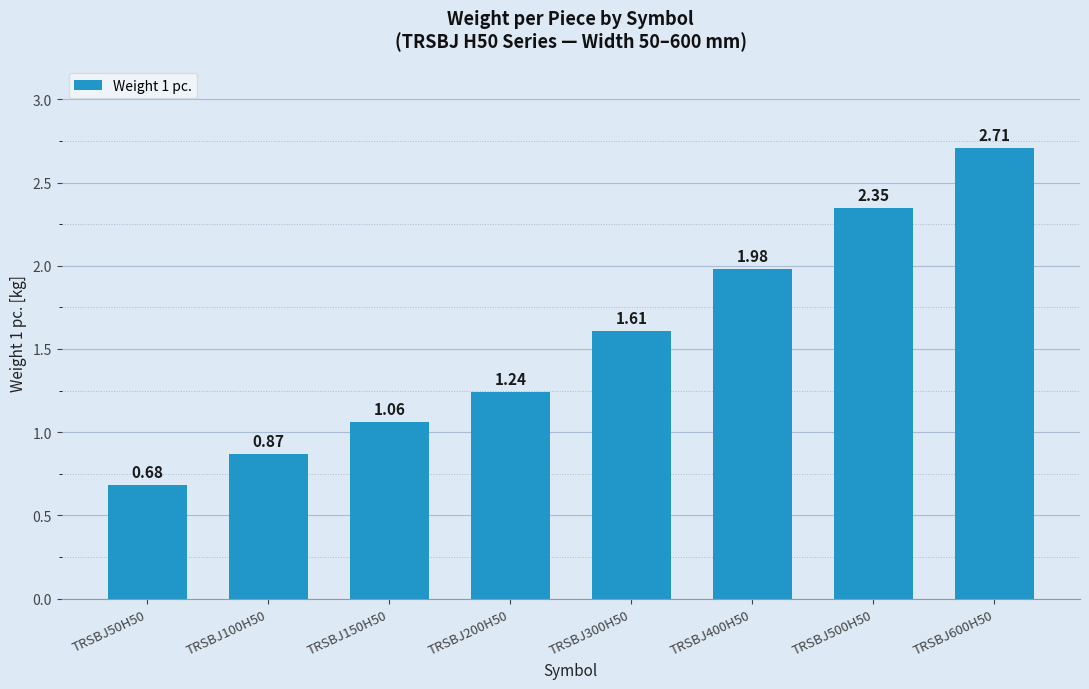

At which label does the data first exceed 1?

TRSBJ150H50